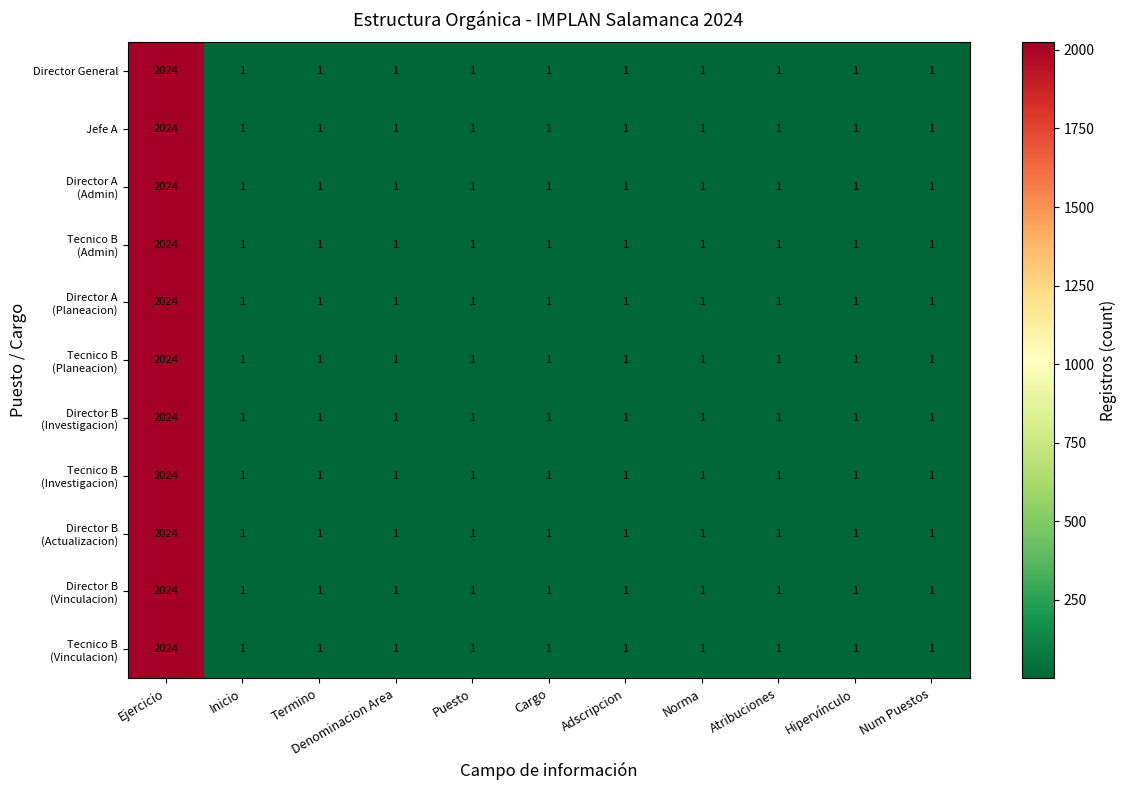

At which category is the sum across all series the highest?

Ejercicio